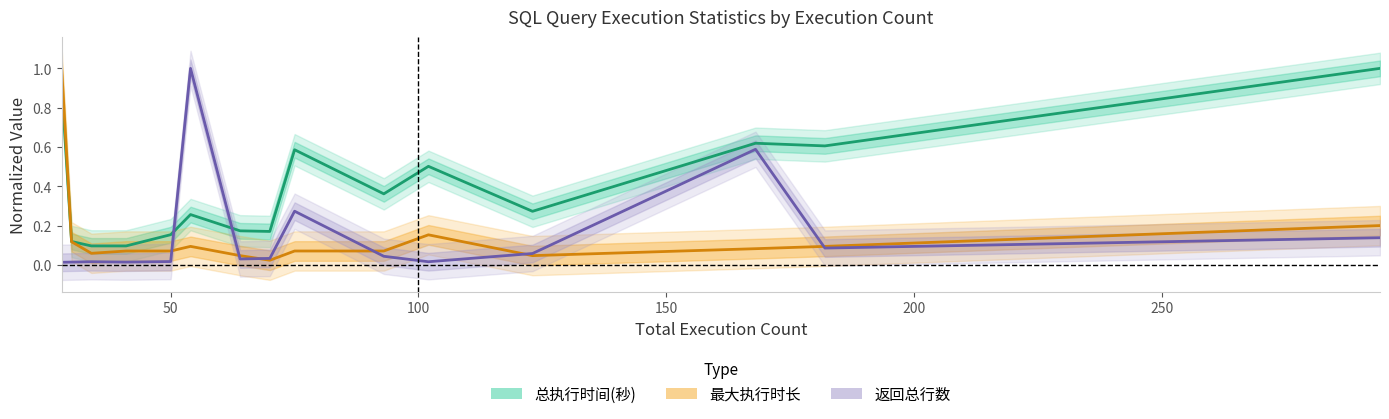

True or false: 返回总行数 and 最大执行时长 intersect in this chart.

True